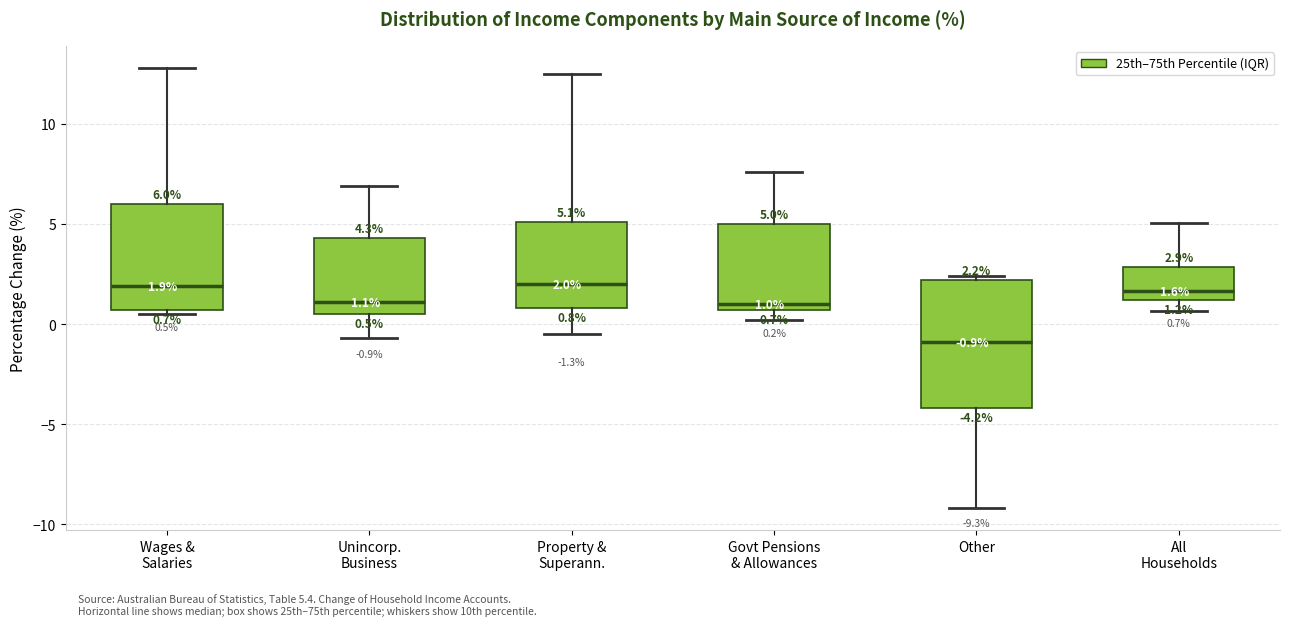

Comparing the boxes themselves (not the whiskers), which one is the tallest?

Other